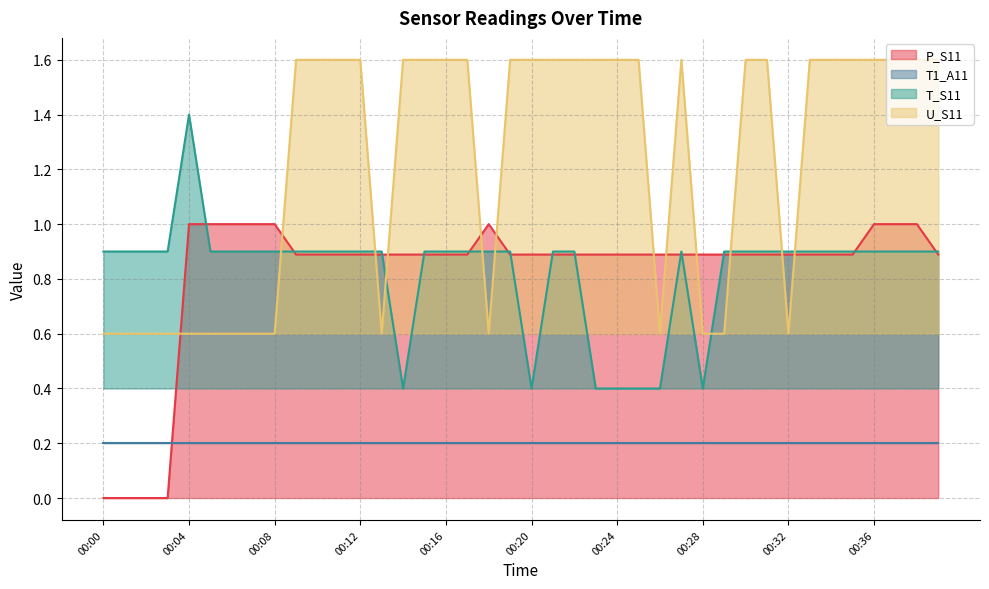

What is the value of the P_S11 point at the 40th from the left?

0.9